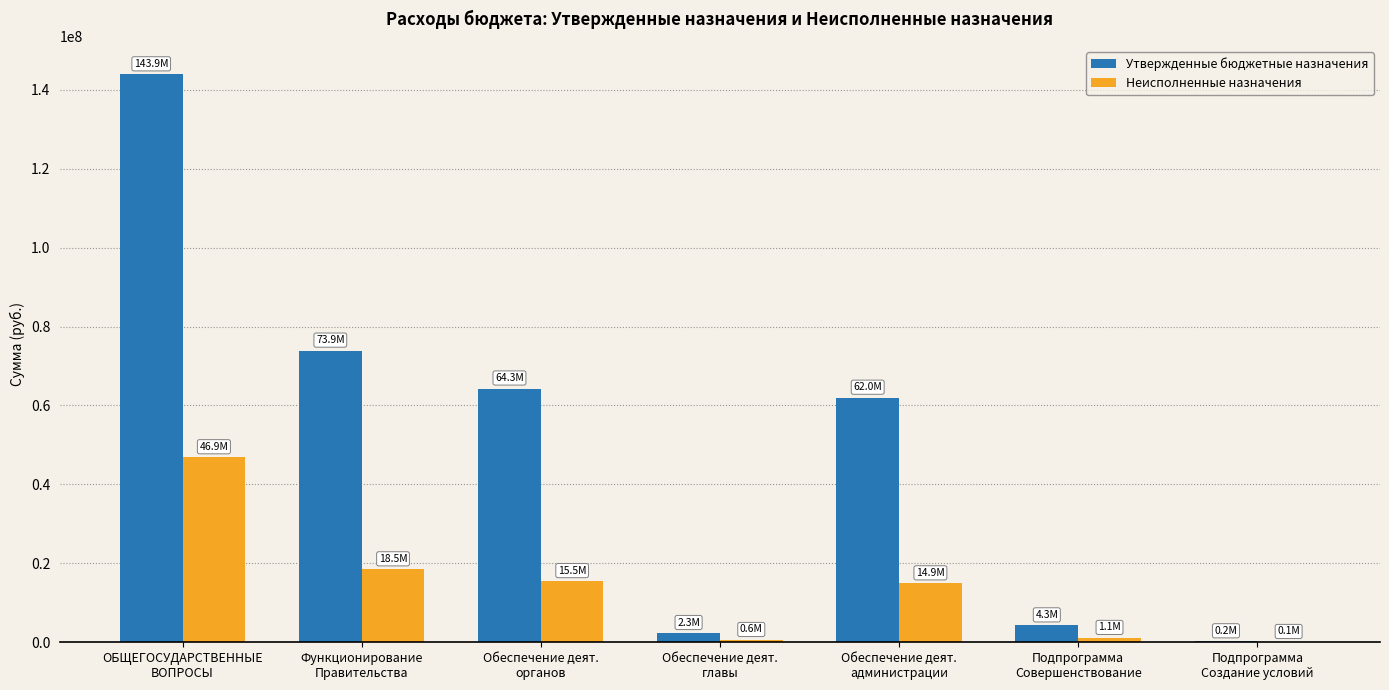

Which series has the largest range (max minus min)?

Утвержденные бюджетные назначения